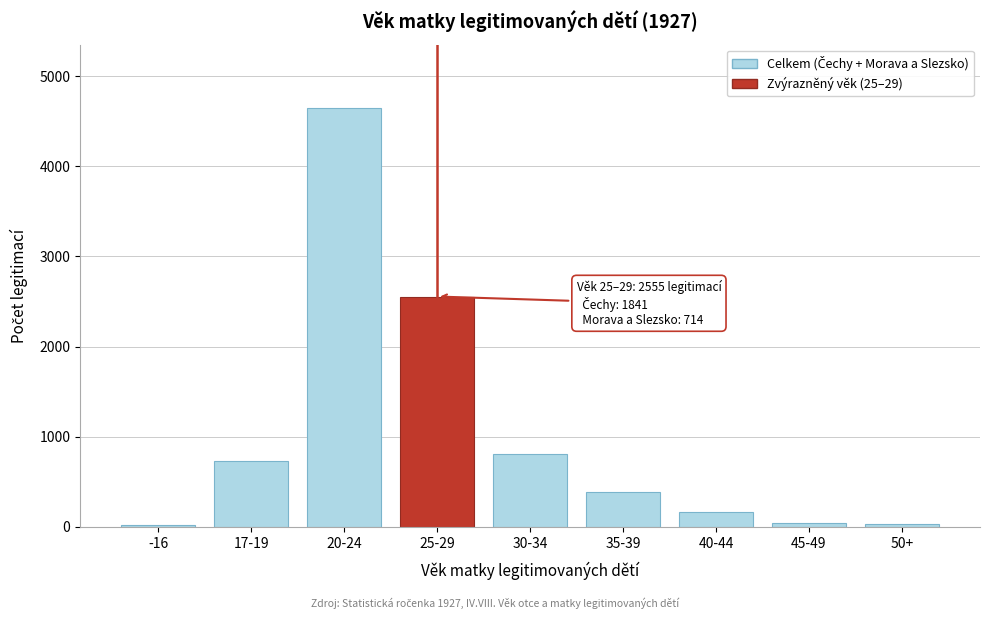

Which has a higher value, 30-34 or 25-29?

25-29